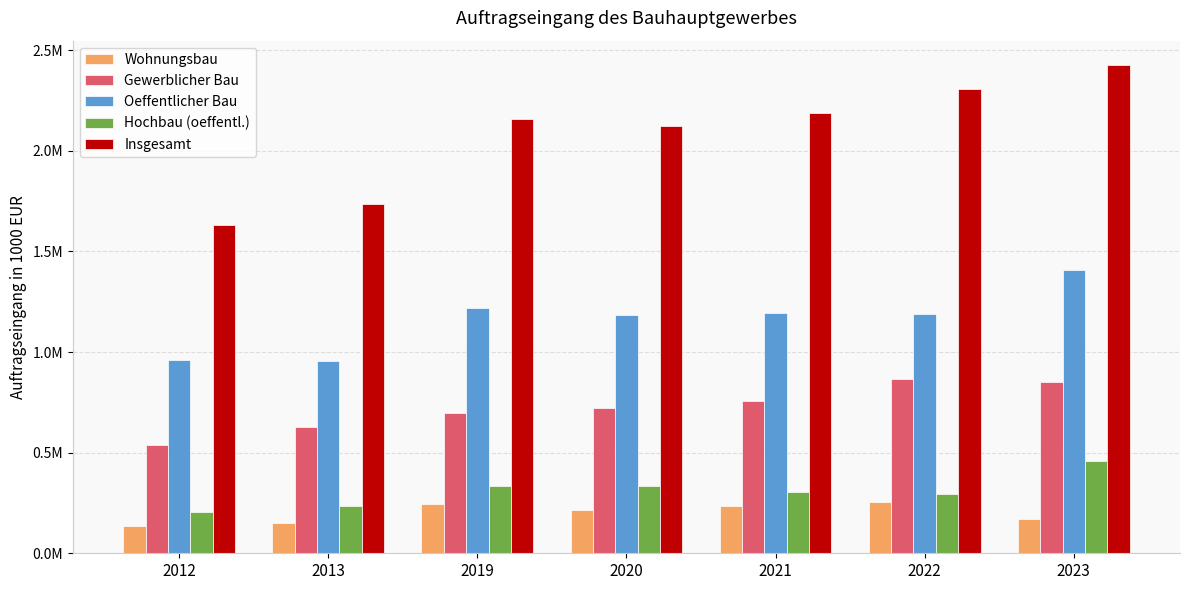

Are the bars horizontal?

No